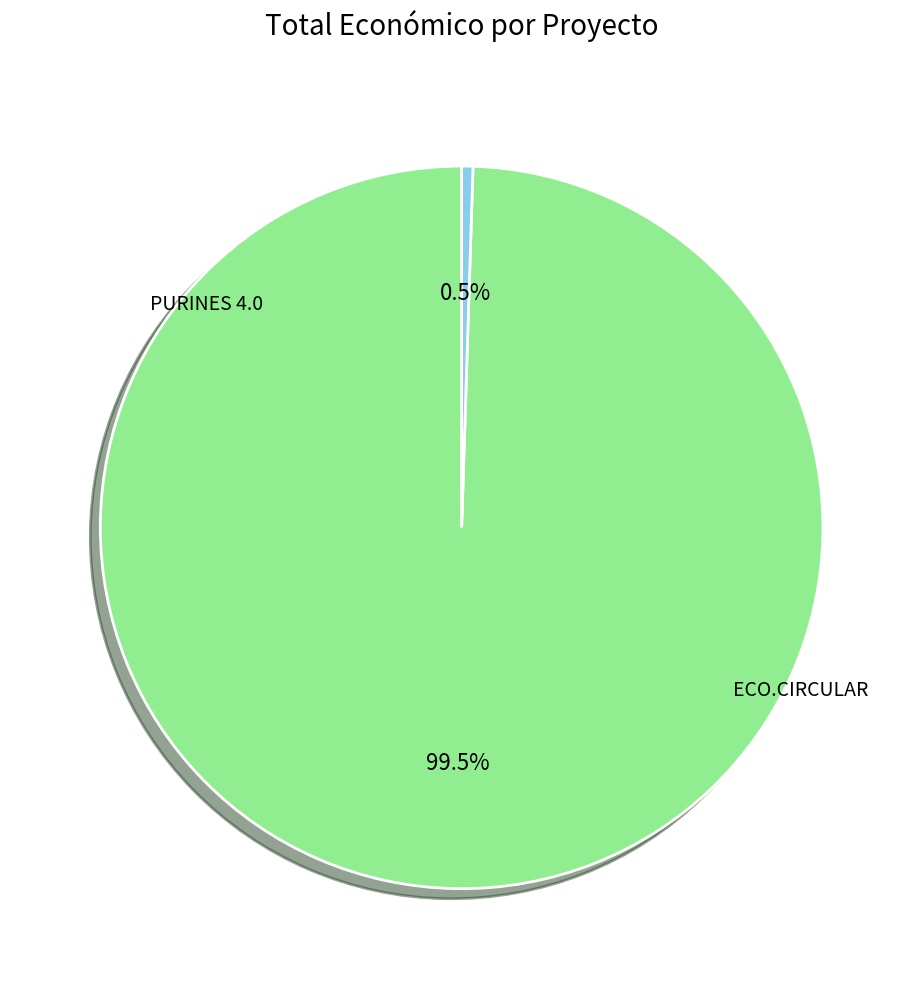

What percentage is NOT represented by PURINES 4.0?

0.5%